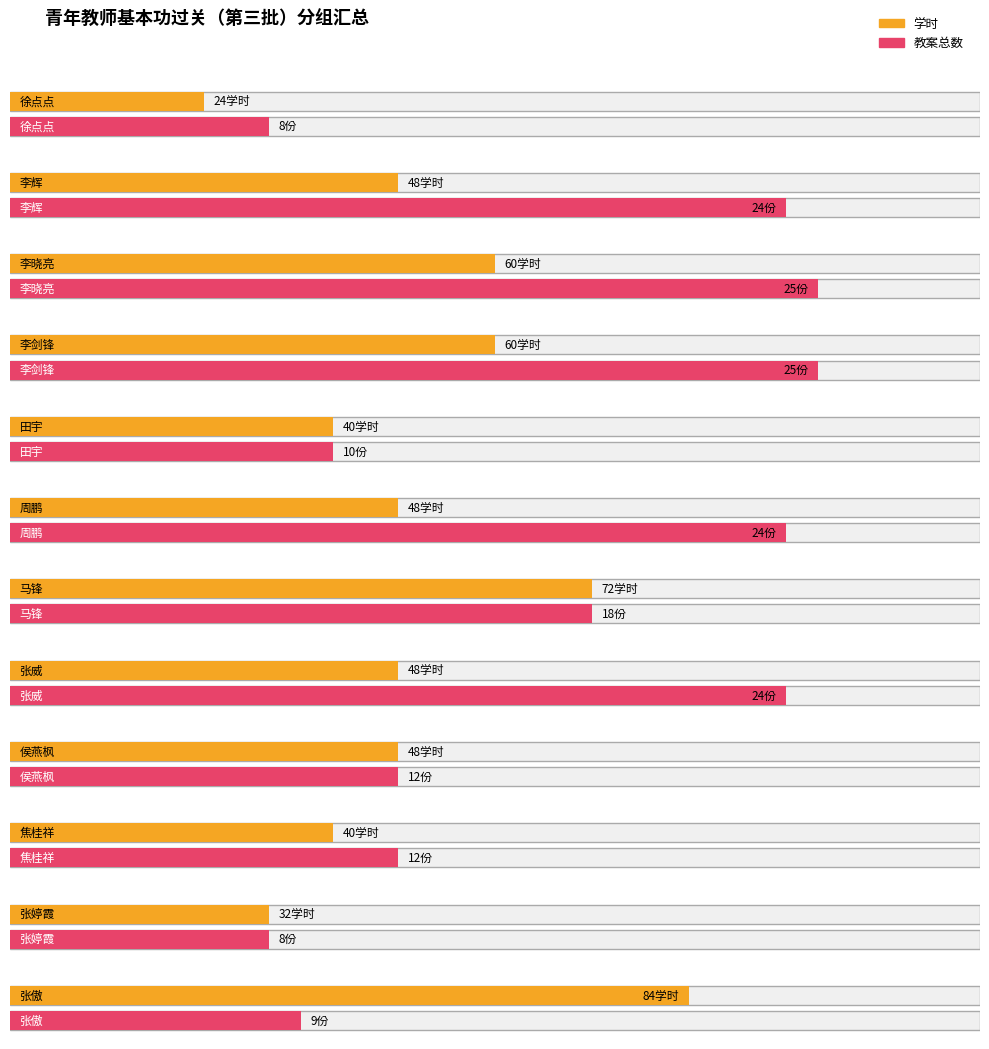

Which series has the widest spread of values?

学时